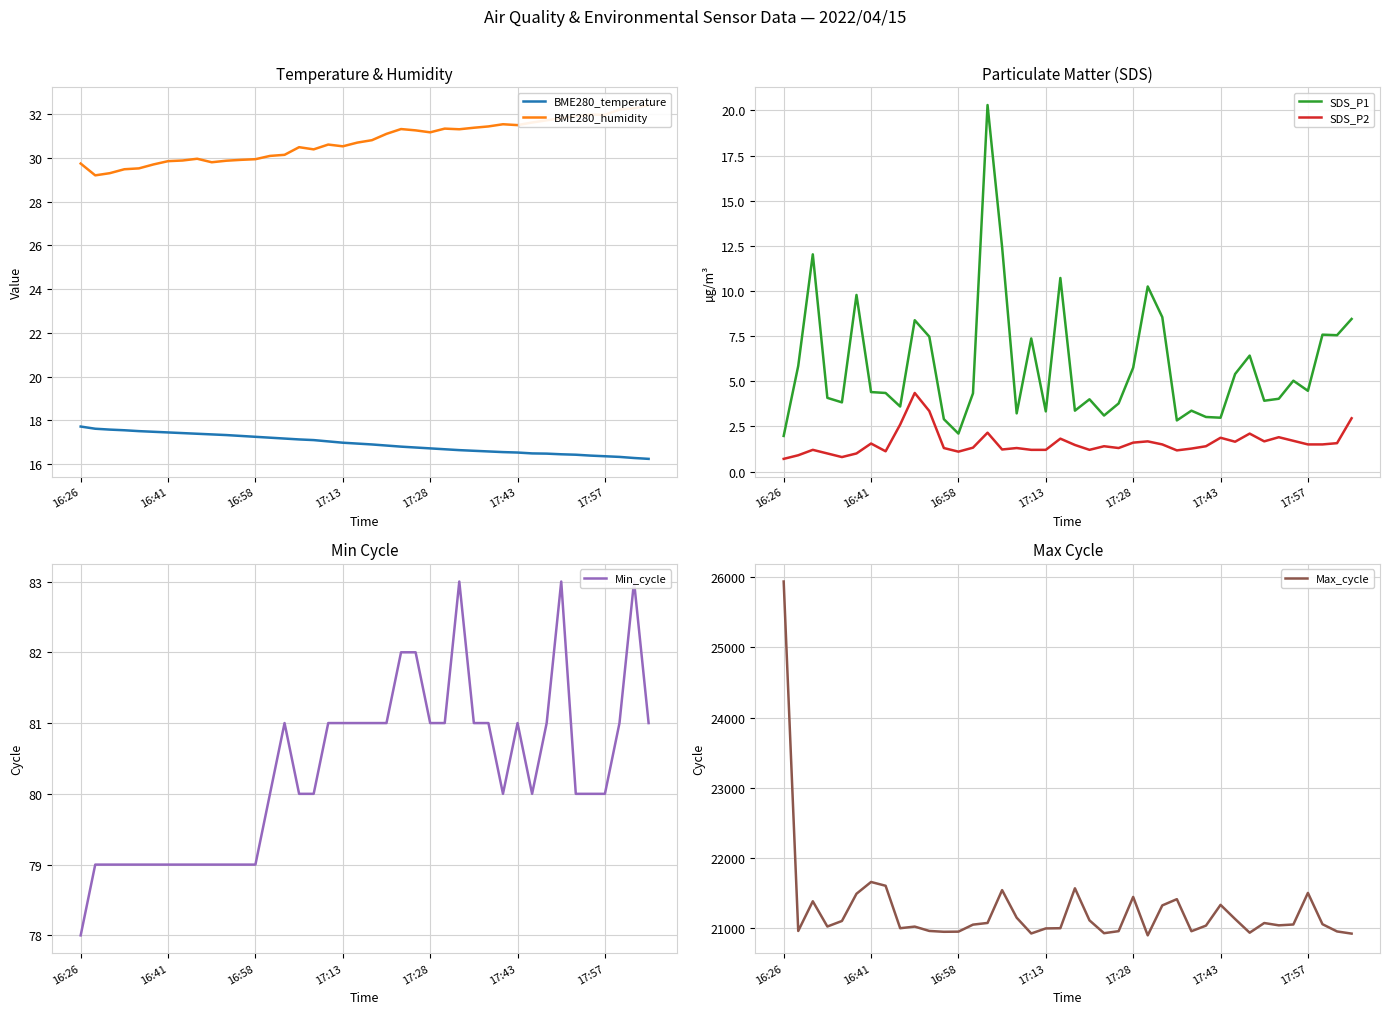

How many distinct data groups are displayed?

6